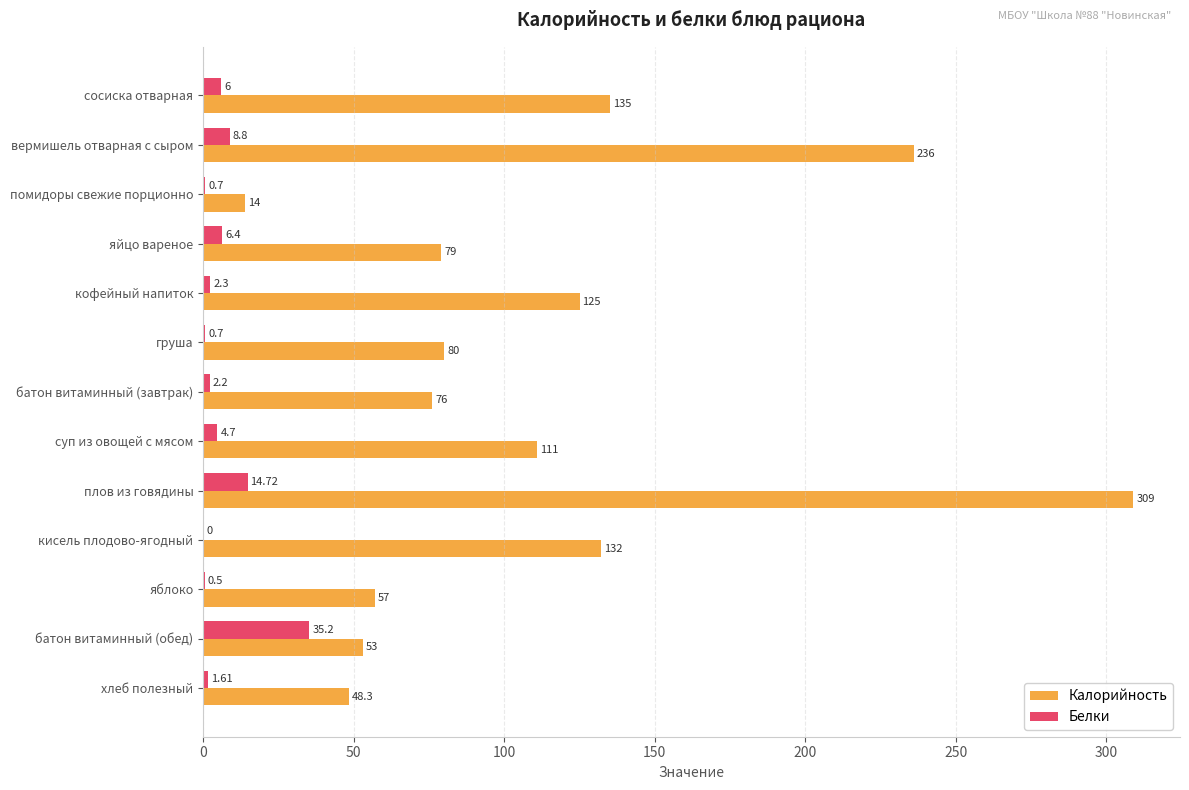

Between помидоры свежие порционно and яйцо вареное, which series saw the biggest shift?

Калорийность